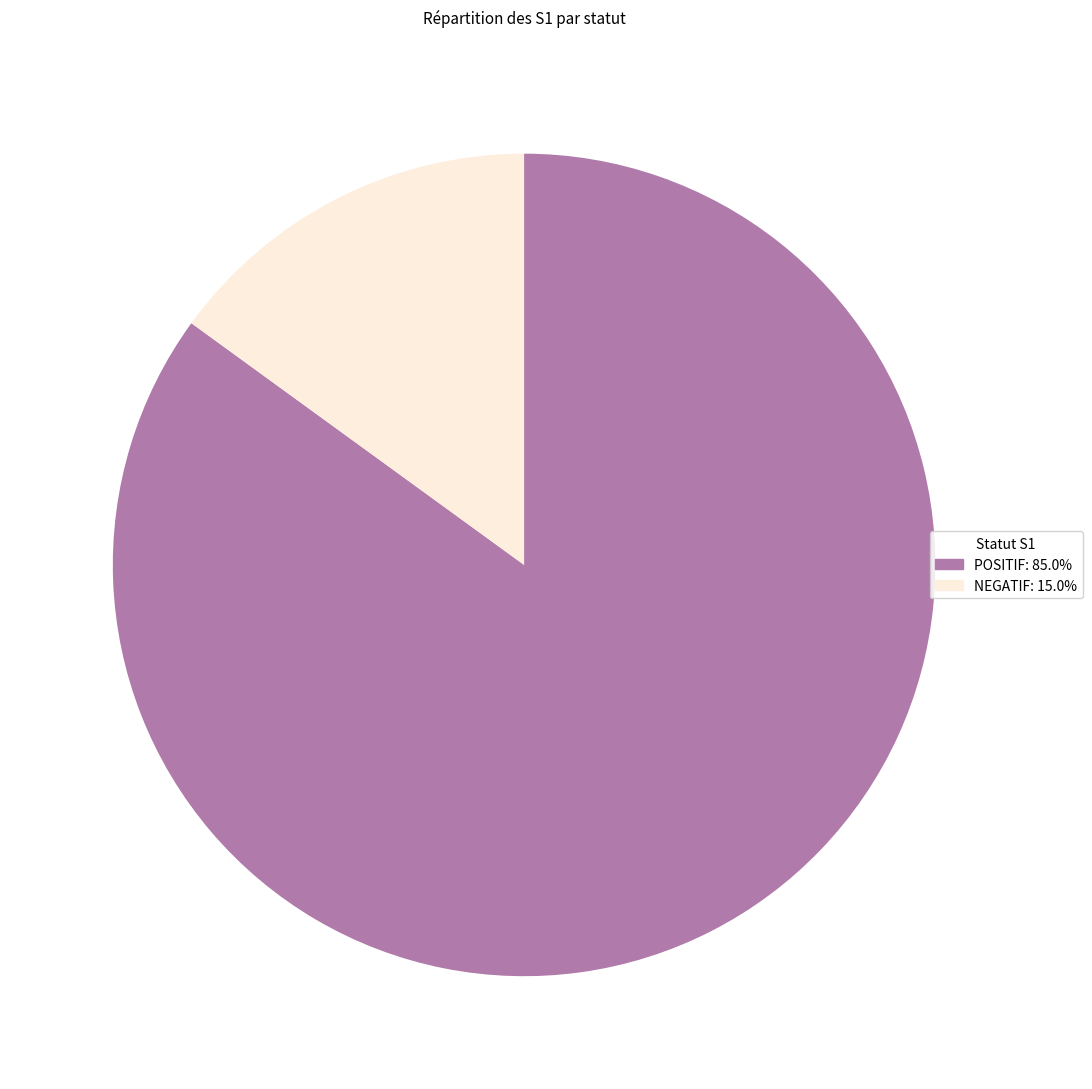

Do POSITIF and NEGATIF together represent more than half of the pie?

Yes